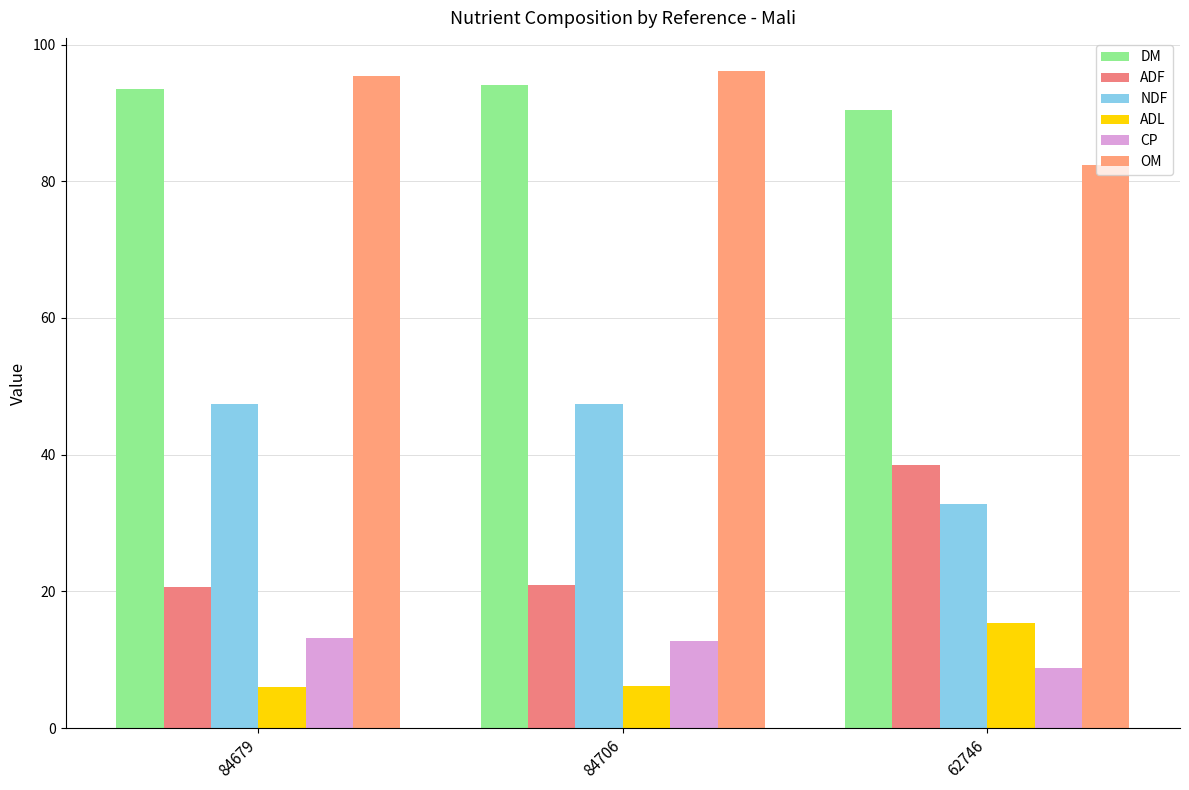

How many series are shown in this chart?

6